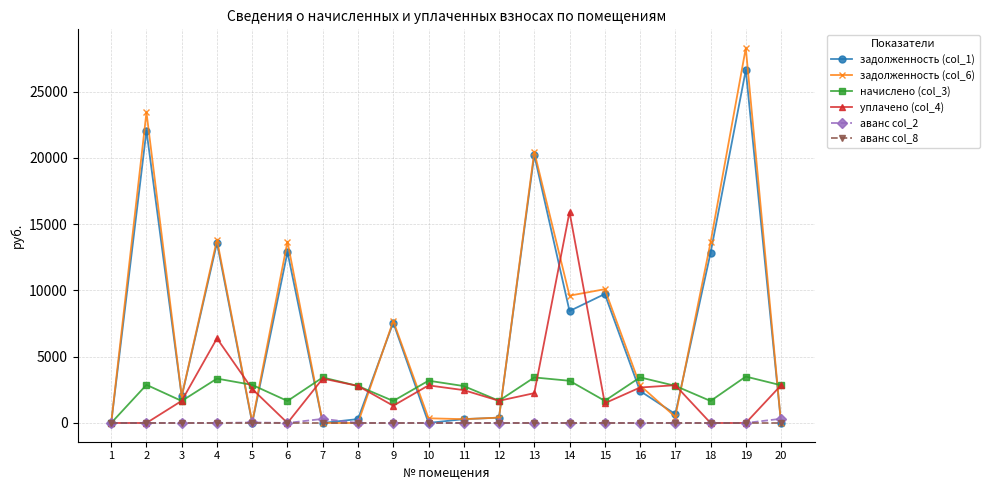

Which category has the highest value in the задолженность (col_6) series?

19